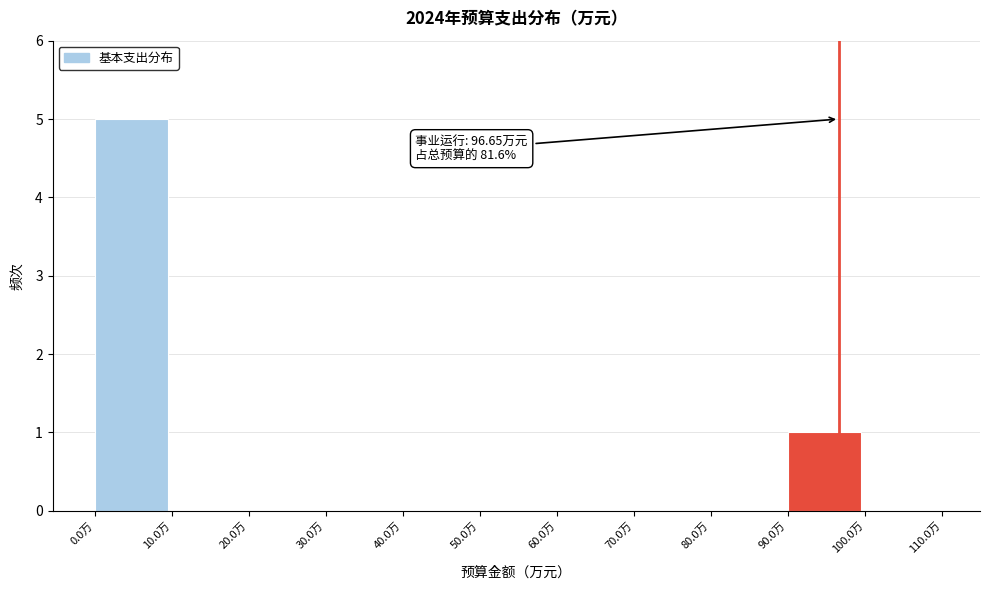

Over which range of the x-axis is the bar tallest?

0 to 10